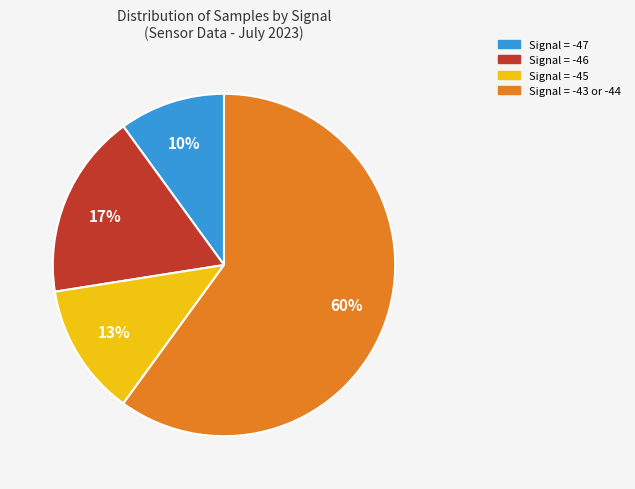

To the nearest percent, what is the difference between the largest and smallest slice percentages?

50%